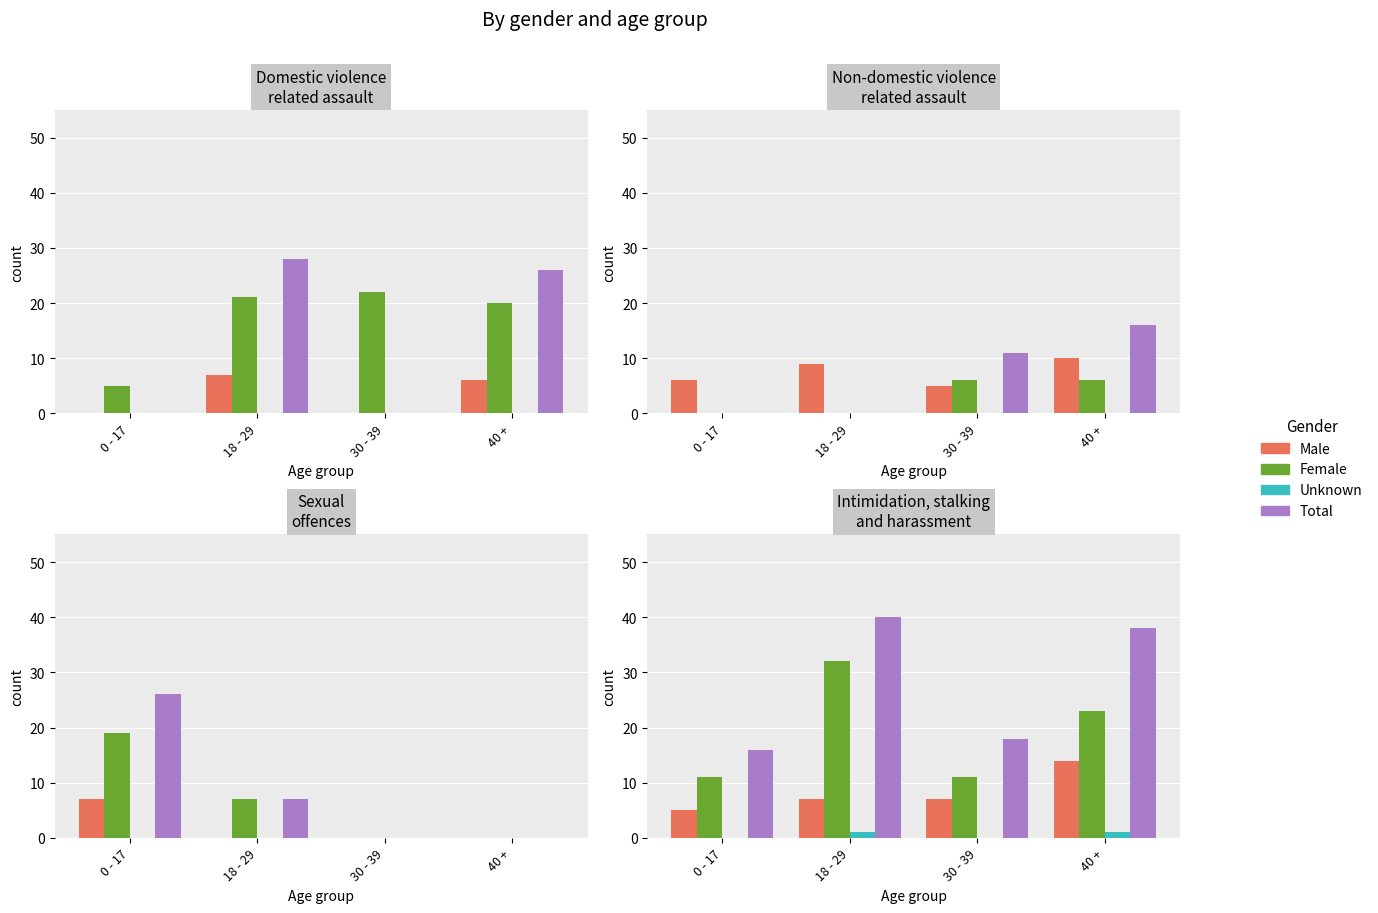

Which series changed the most between 0 - 17 and 40 +?

Total